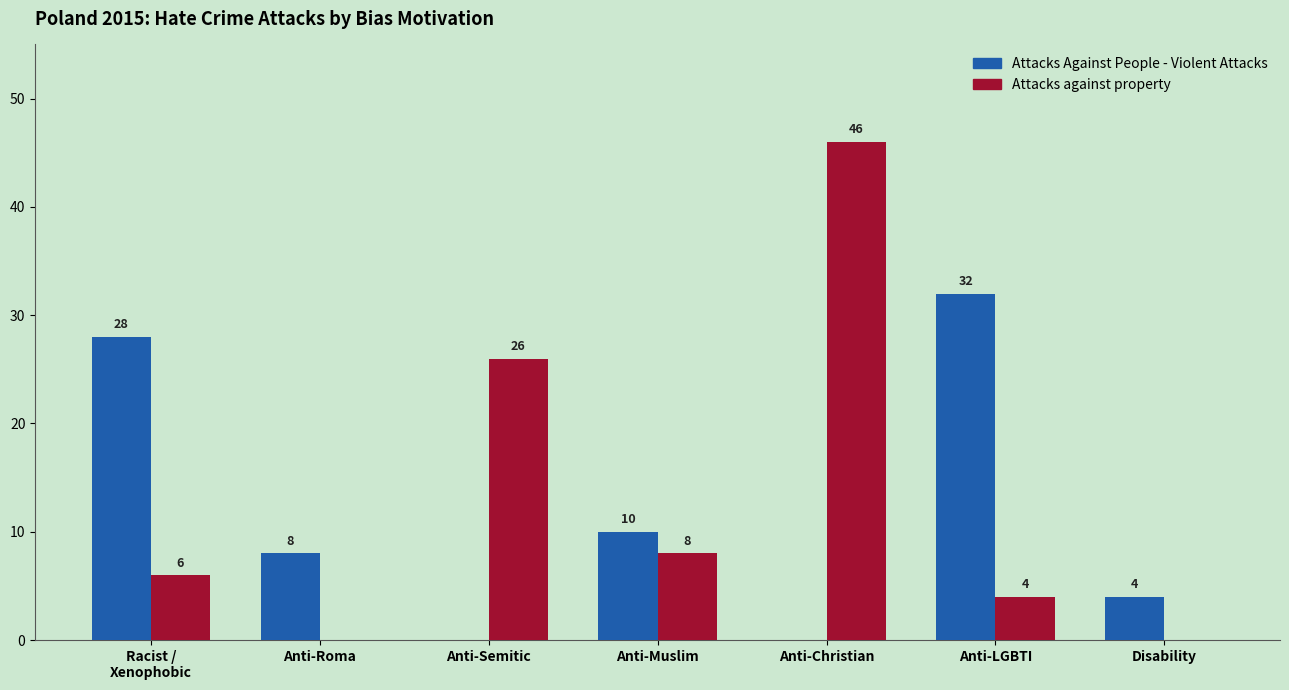

Where is Attacks Against People - Violent Attacks nearest to the value 16?

Anti-Muslim